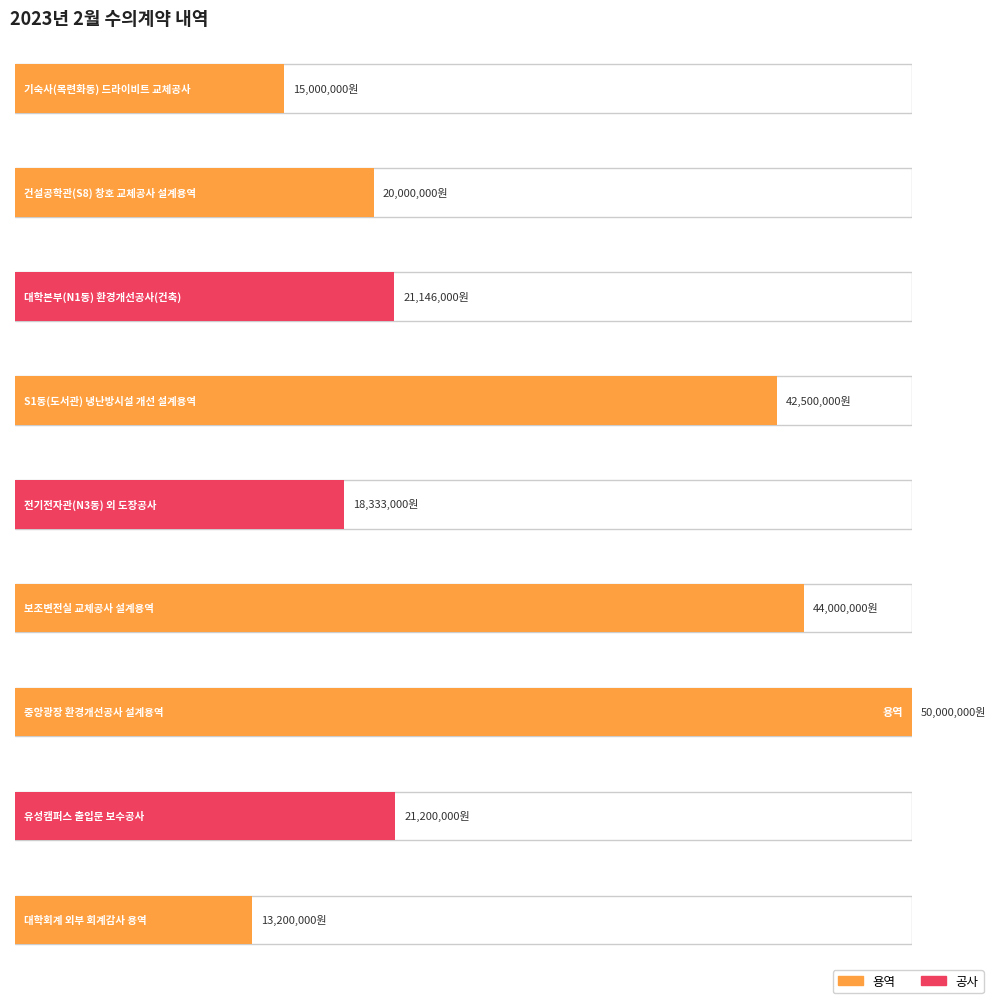

Which label corresponds to the largest value in the chart?

한밭대학교 중앙광장 환경개선공사 설계용역